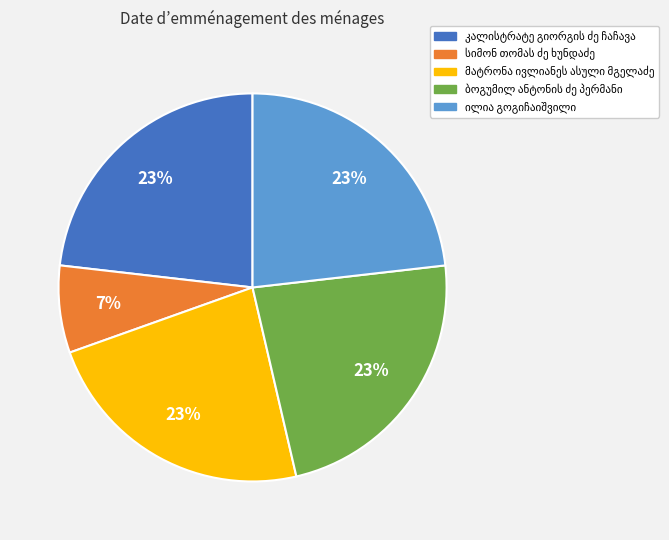

To the nearest percent, what is the difference between the largest and smallest slice percentages?

16%